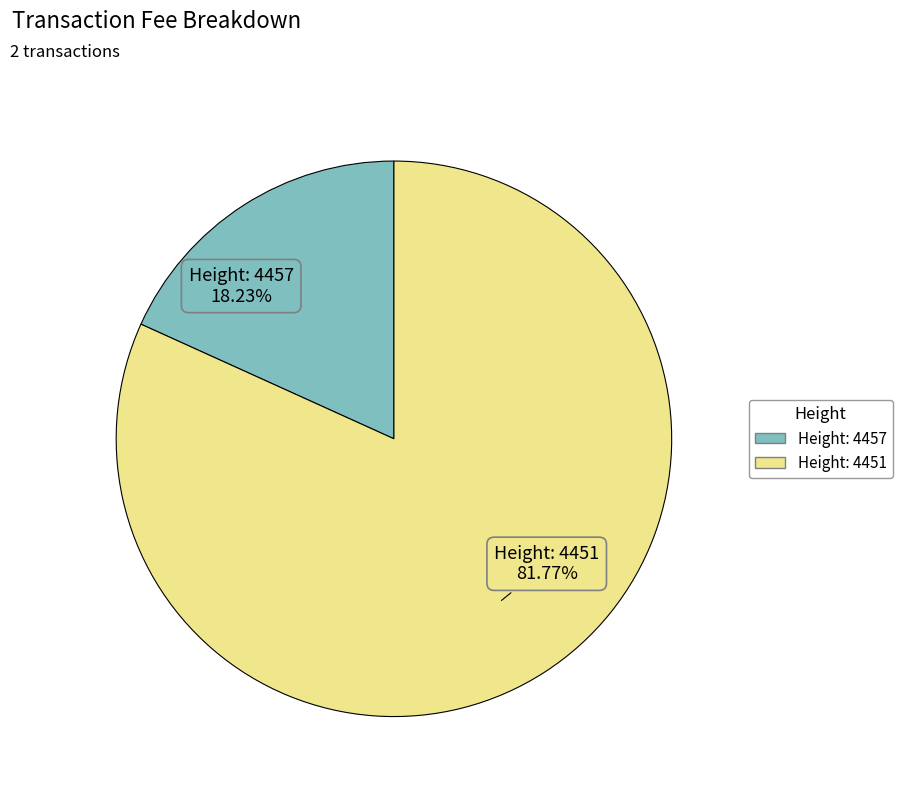

What is the largest slice in the pie chart?

Height: 4451